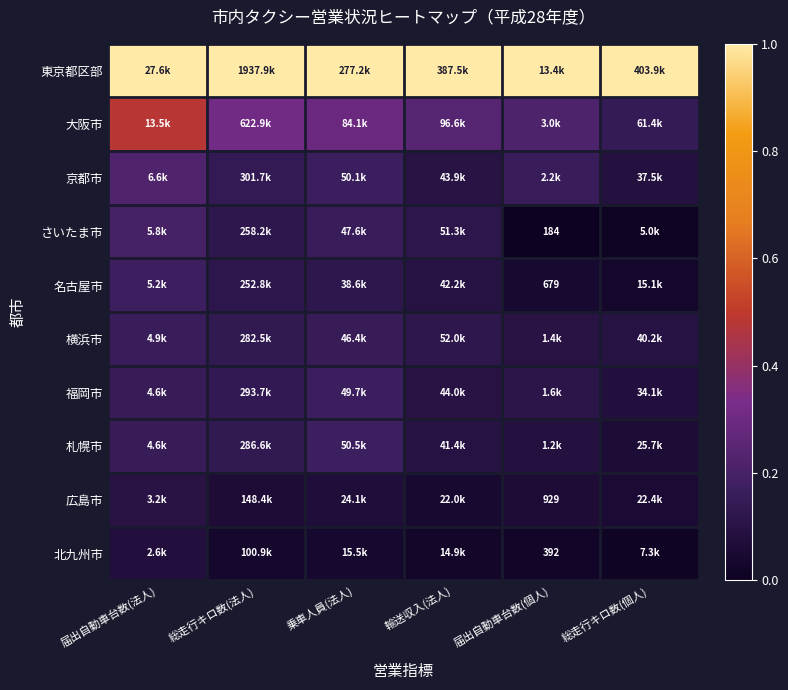

How many categories are shown in the chart?

6